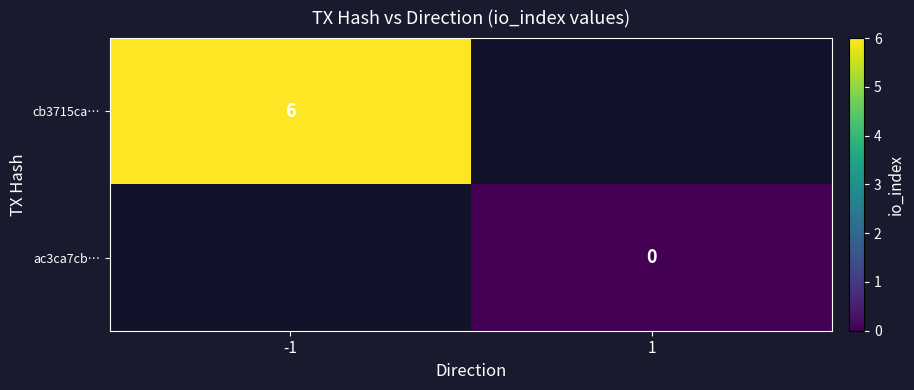

True or false: cb3715ca… has a value of 6 at -1.

True